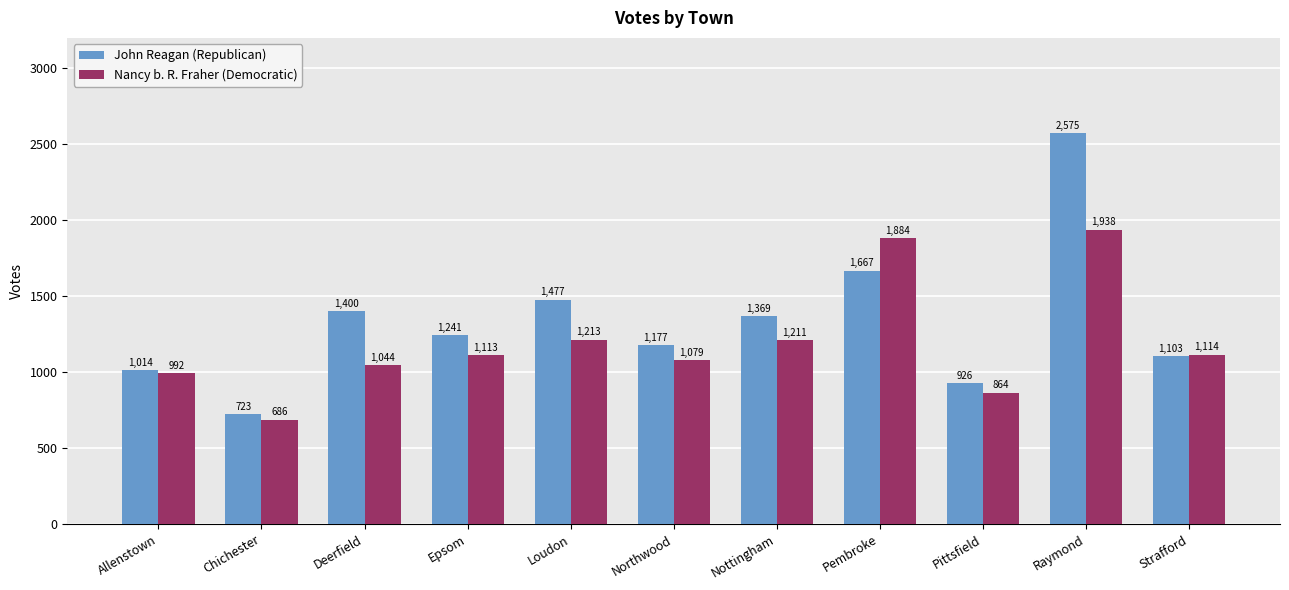

List the labels in order of John Reagan (Republican) value, largest first.

Raymond, Pembroke, Loudon, Deerfield, Nottingham, Epsom, Northwood, Strafford, Allenstown, Pittsfield, Chichester